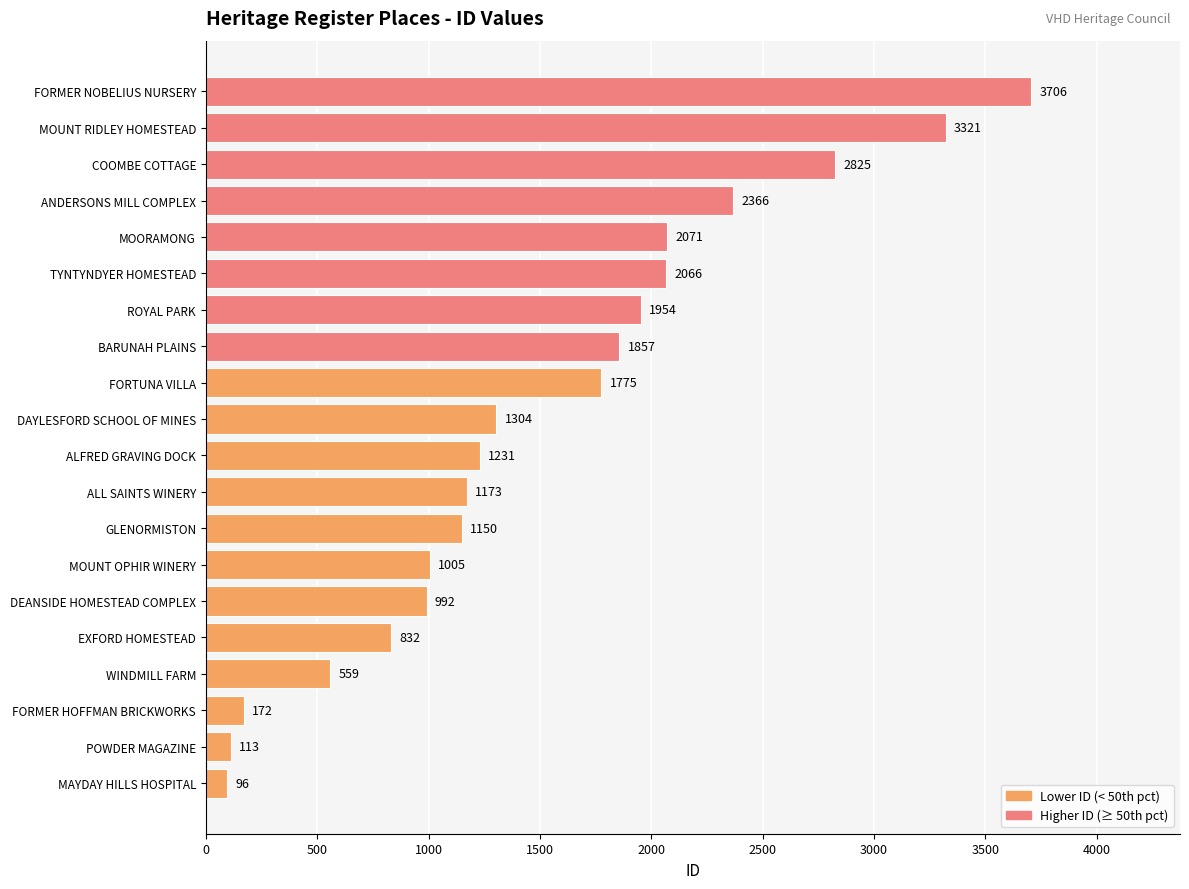

The value at ANDERSONS MILL COMPLEX is 1564. True or false?

False